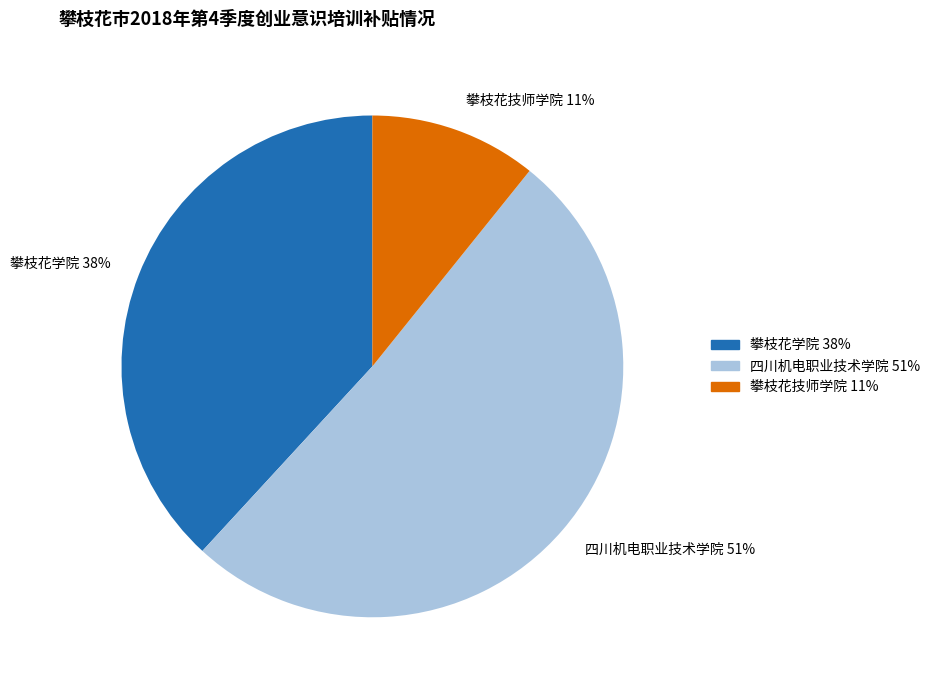

What percentage is the 四川机电职业技术学院 slice, to the nearest percent?

51%